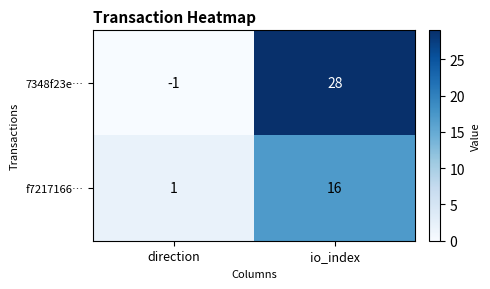

What value does the 7348f23e… series have at io_index, to the nearest 5?

30